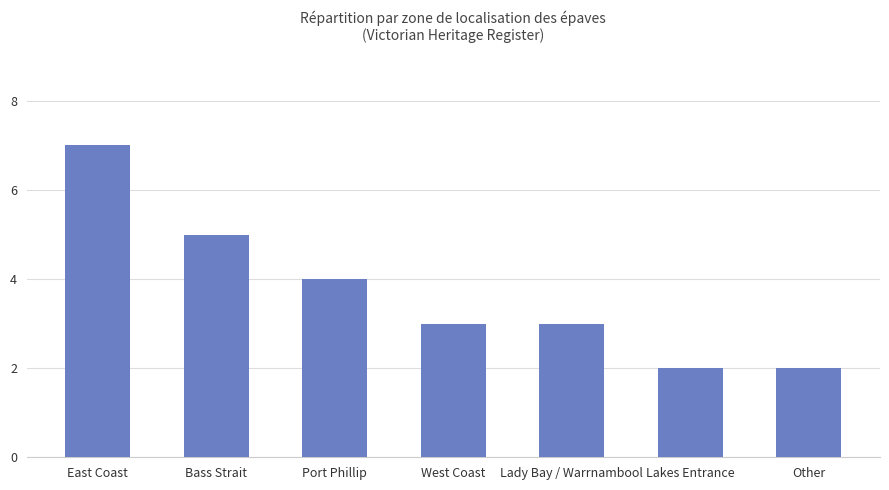

Does the chart contain any negative values?

No